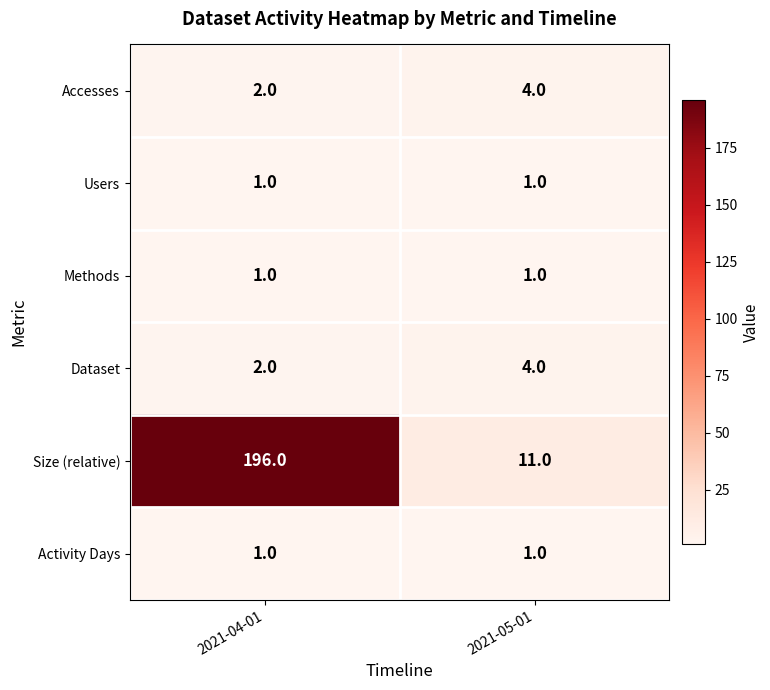

Which series changed the most between 2021-04-01 and 2021-05-01?

Size (relative)